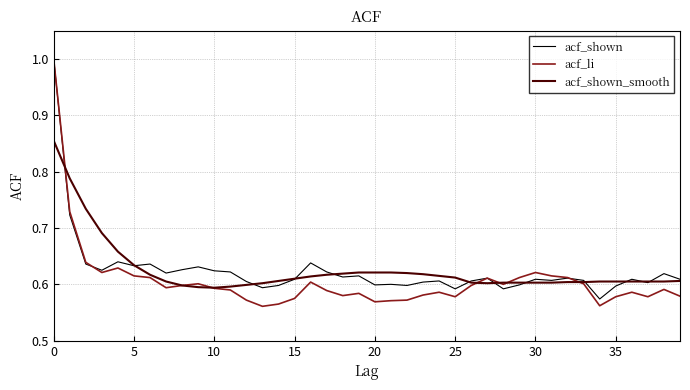

What is the maximum value shown in the chart?

1.0